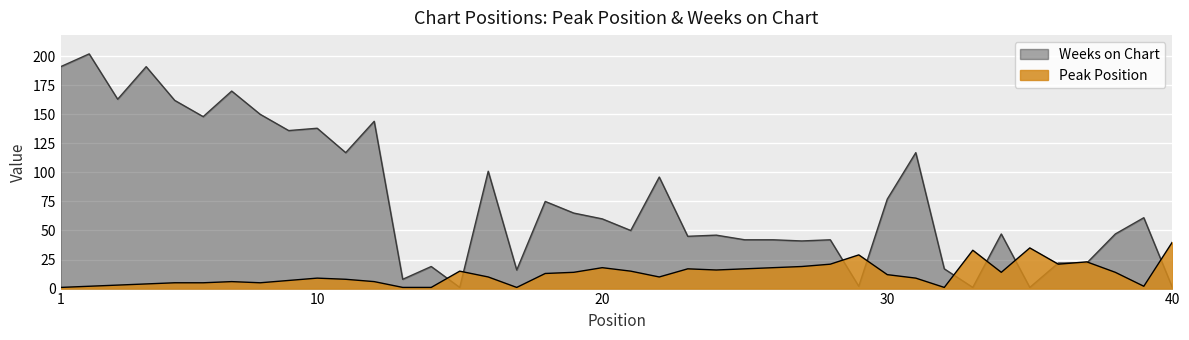

What are all the series names shown in the legend?

Weeks on Chart, Peak Position